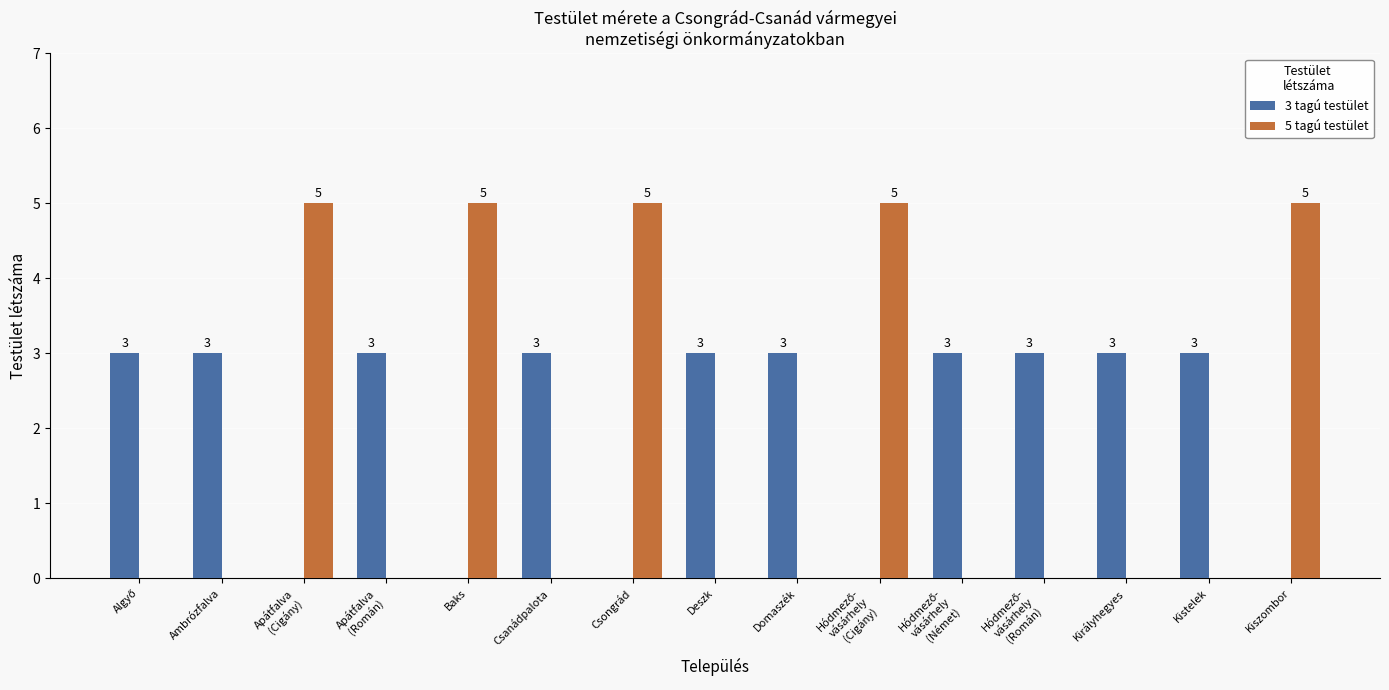

What is the sum of the 3 tagú testület values at Csanádpalota and Csongrád?

3